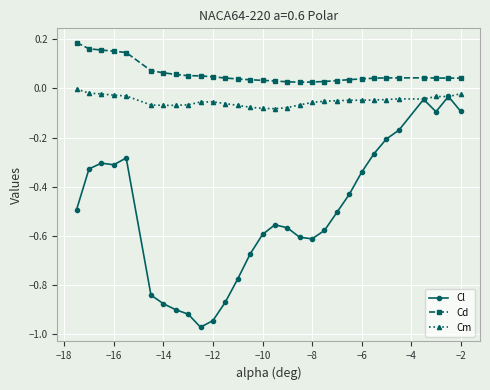

Which series has the largest range (max minus min)?

Cl